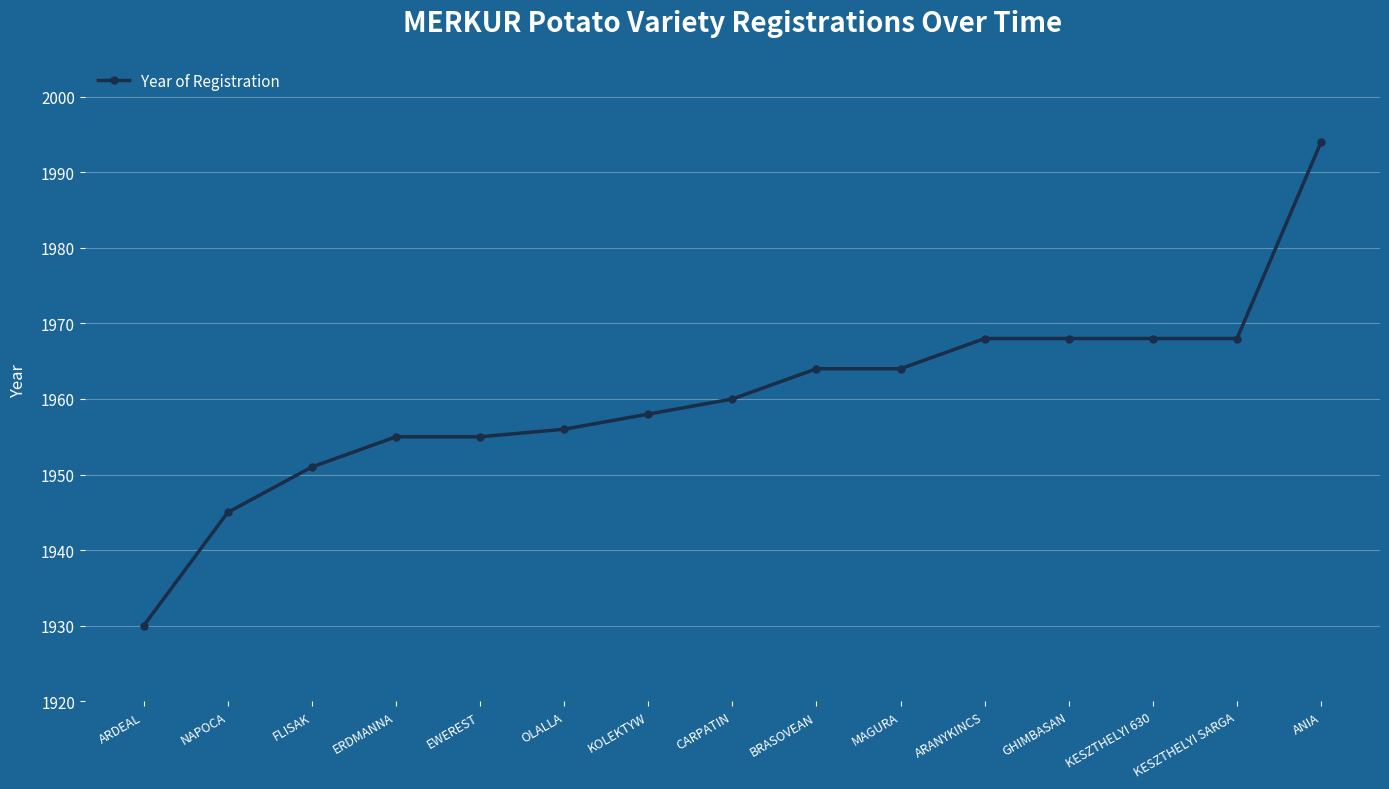

Read the value at OLALLA.

1956